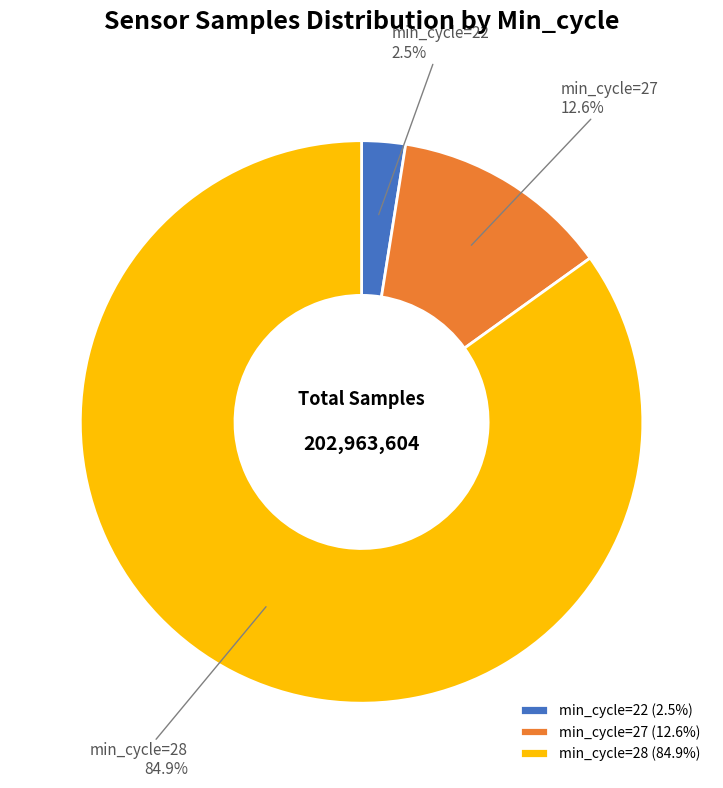

What percentage do min_cycle=22 and min_cycle=27 together represent?

15.1%